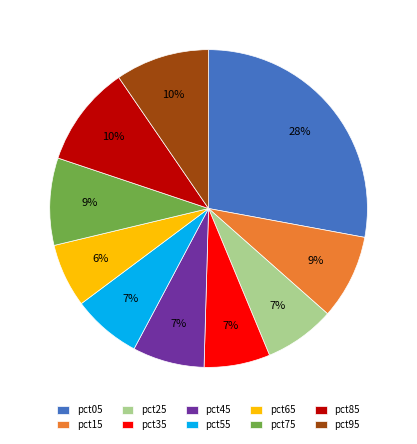

How many slices are in this pie chart?

10